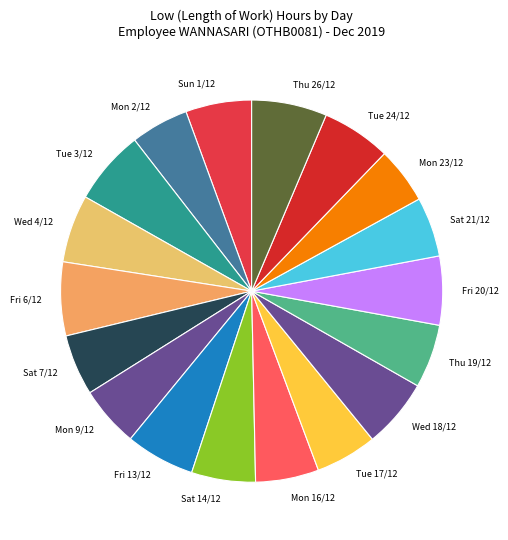

How many segments does this pie chart have?

18